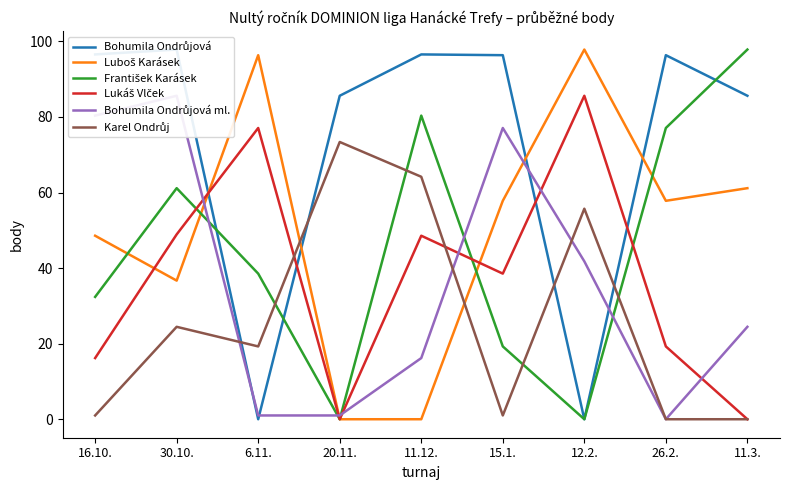

Where is the first local maximum for Karel Ondrůj?

30.10.